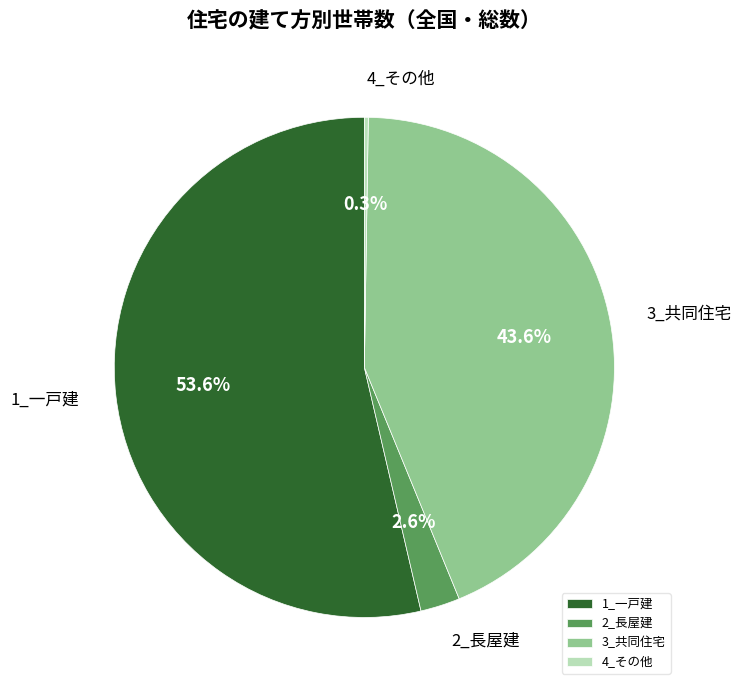

The 1_一戸建 slice represents 63% of the pie. True or false?

False